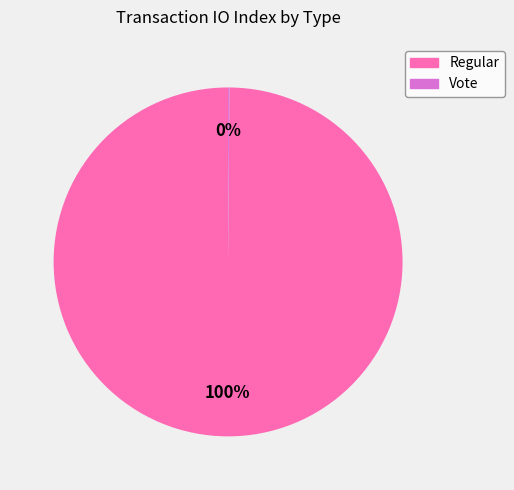

To the nearest percent, what portion does Regular represent?

100%